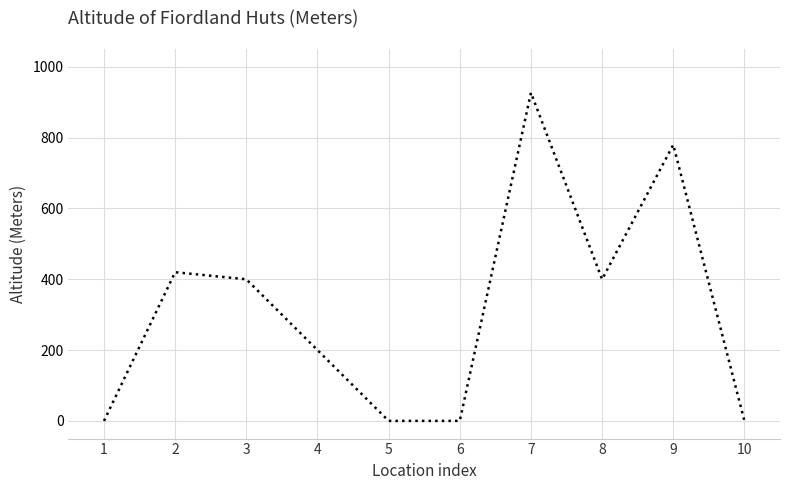

Is it true that the value at 6 is -549?

False